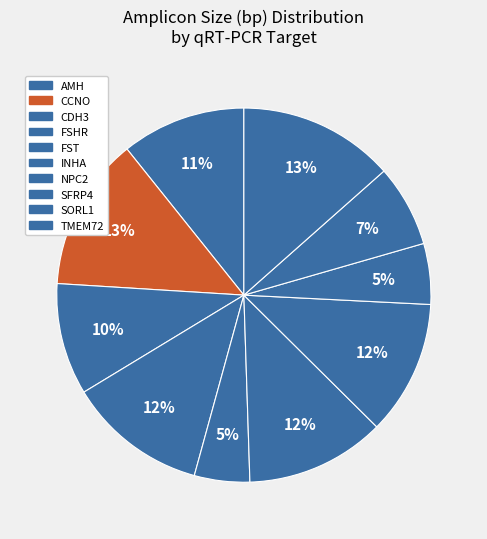

Combined, what portion of the pie is CDH3 and AMH?

20.4%